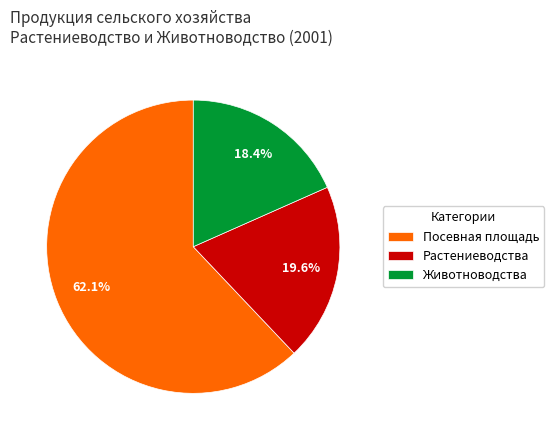

What percentage is the Животноводства slice, to the nearest percent?

18%